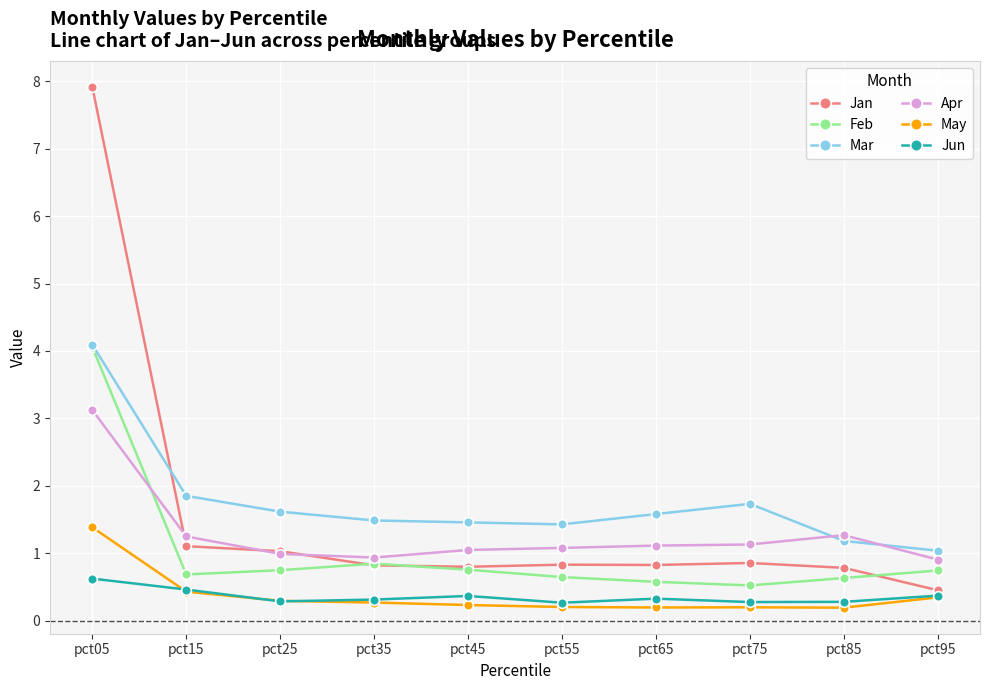

What is the approximate value of Apr at pct95?

0.9